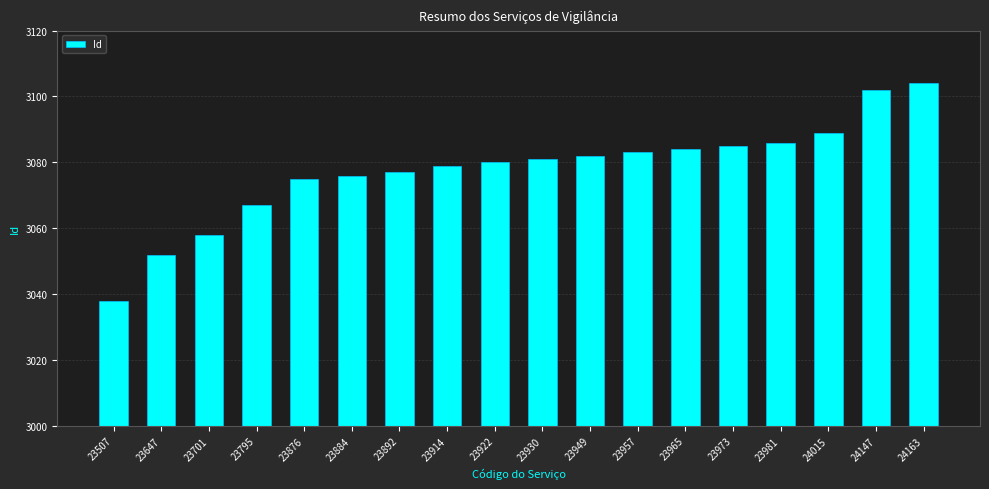

Rank the categories by value from highest to lowest.

24163, 24147, 24015, 23981, 23973, 23965, 23957, 23949, 23930, 23922, 23914, 23892, 23884, 23876, 23795, 23701, 23647, 23507